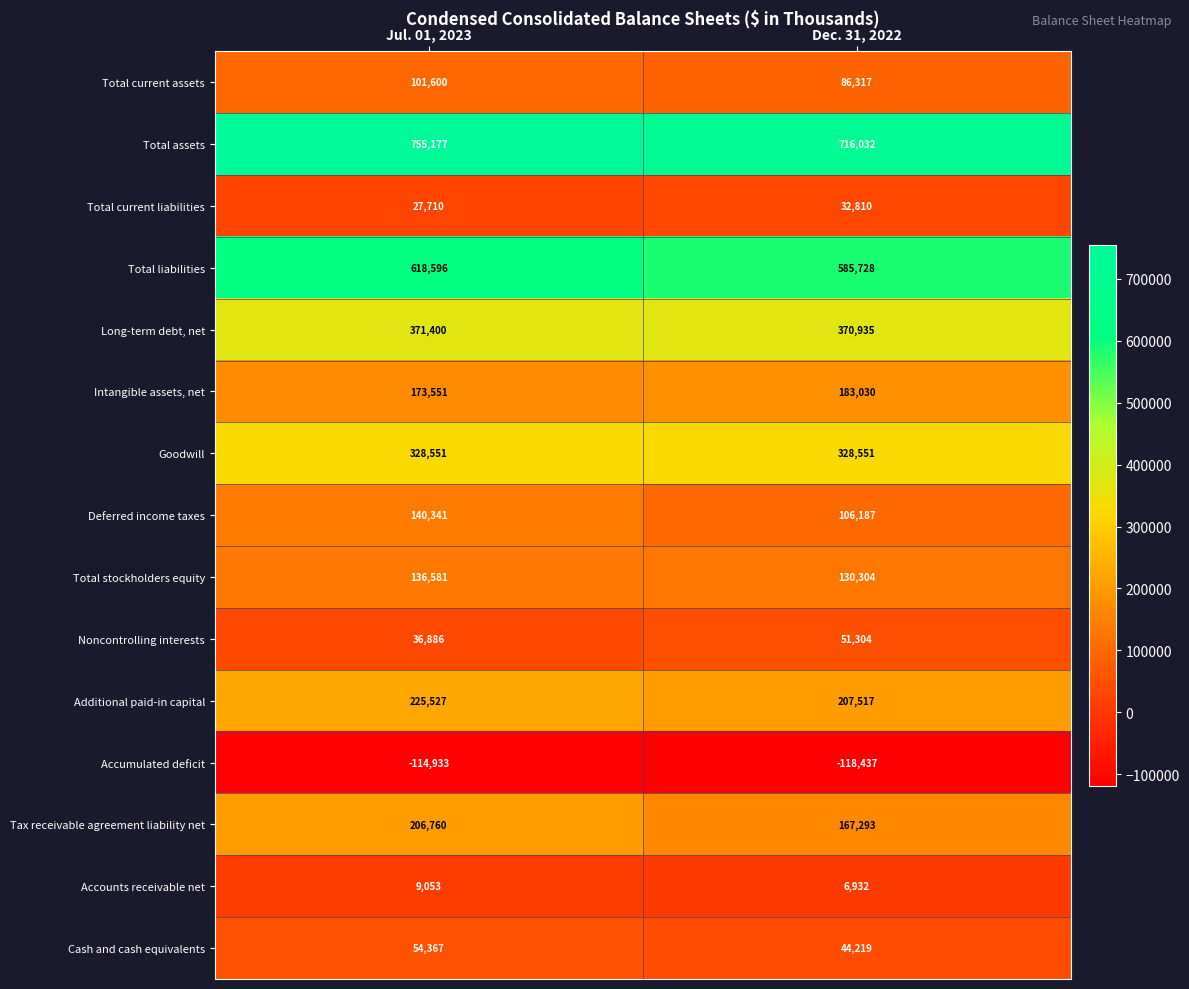

Reading left to right, transcribe all the data shown in this chart.

Total current assets: 101600	86317
Total assets: 755177	716032
Total current liabilities: 27710	32810
Total liabilities: 618596	585728
Long-term debt, net: 371400	370935
Intangible assets, net: 173551	183030
Goodwill: 328551	328551
Deferred income taxes: 140341	106187
Total stockholders equity: 136581	130304
Noncontrolling interests: 36886	51304
Additional paid-in capital: 225527	207517
Accumulated deficit: -114933	-118437
Tax receivable agreement liability net: 206760	167293
Accounts receivable net: 9053	6932
Cash and cash equivalents: 54367	44219